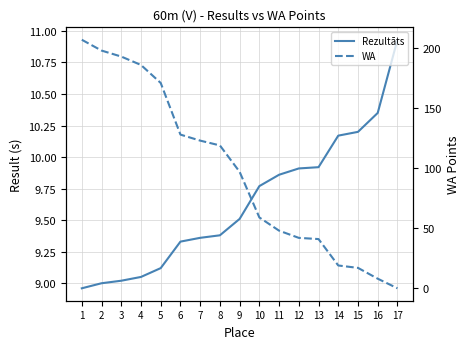

What is the total value across all series at 2?

207.0